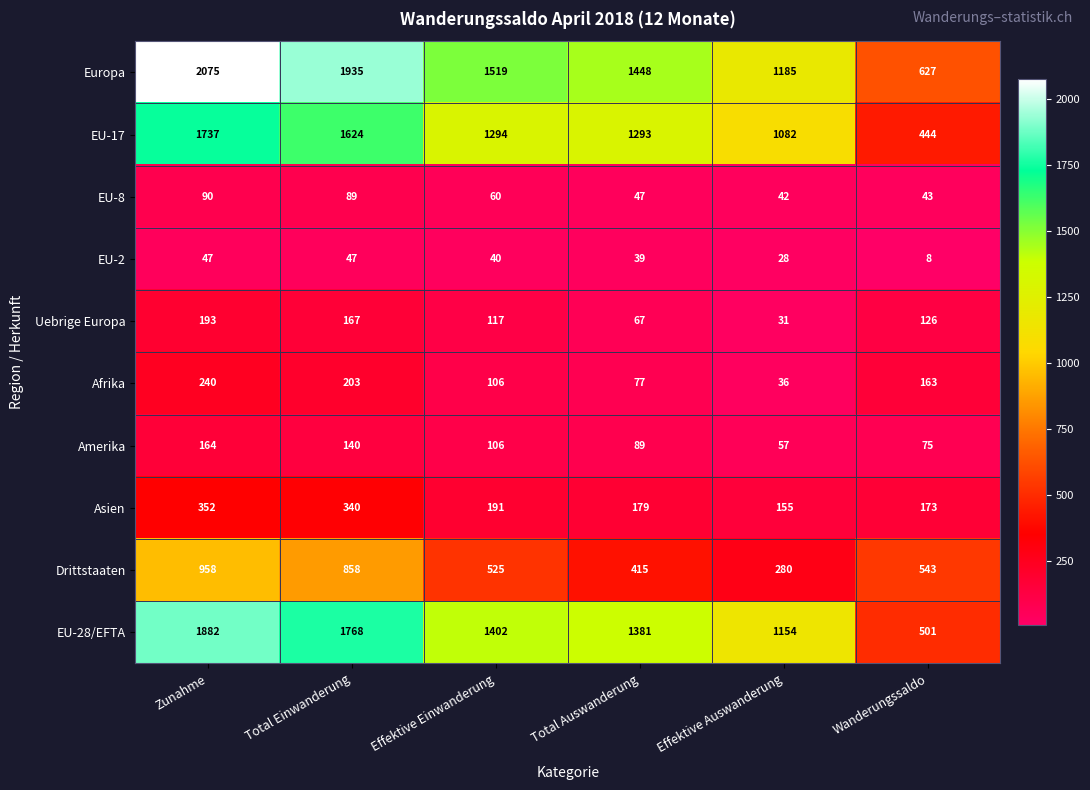

Where is Drittstaaten nearest to the value 619?

Wanderungssaldo